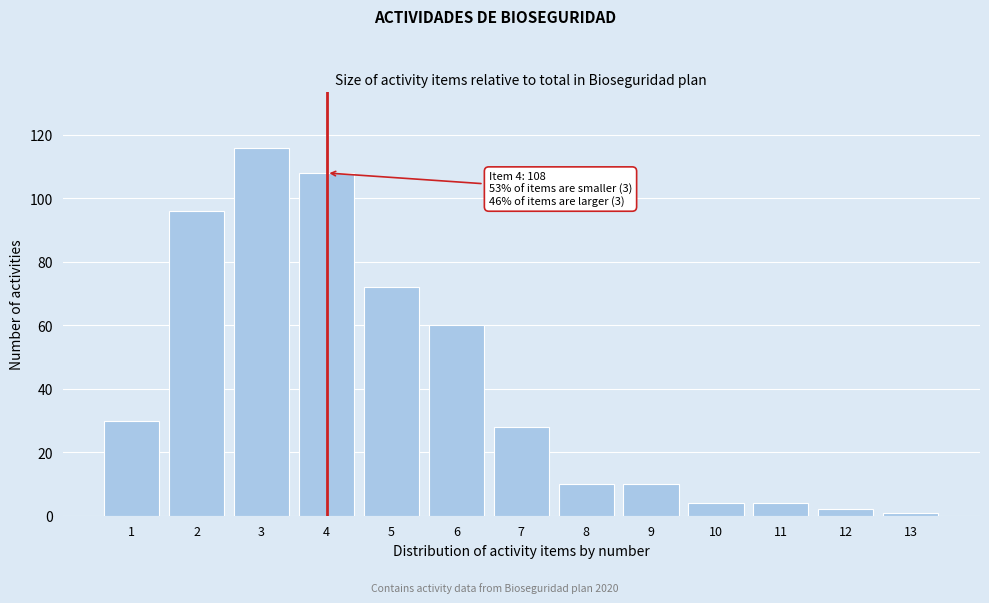

Reading right to left, list all the values displayed in this chart.

13=1	12=2	11=4	10=4	9=10	8=10	7=28	6=60	5=72	4=108	3=116	2=96	1=30